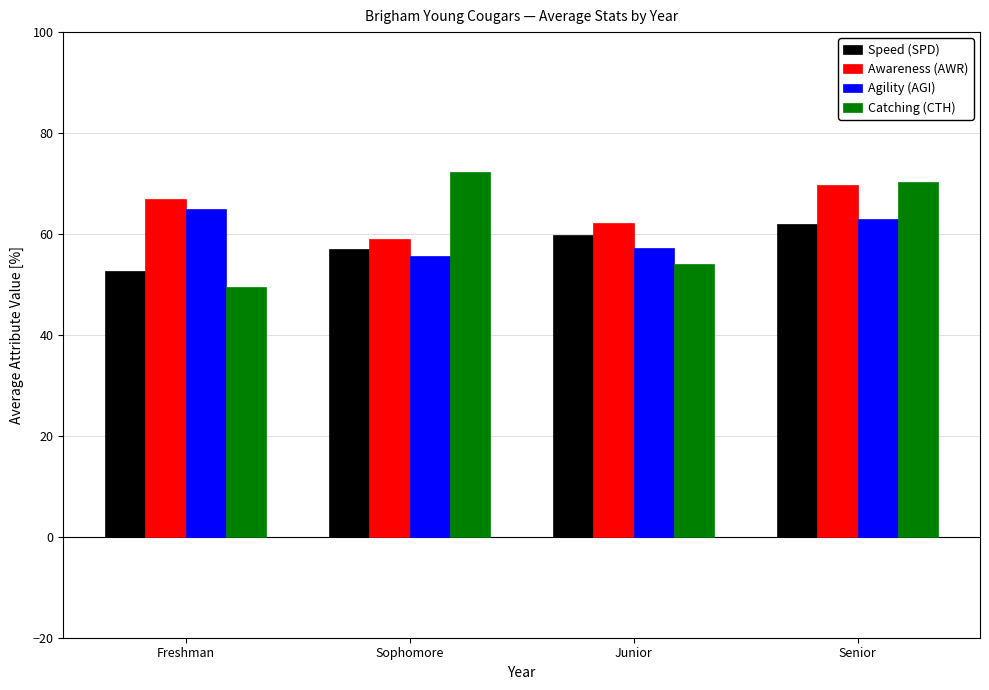

At which label does Catching (CTH) first exceed 70?

Sophomore